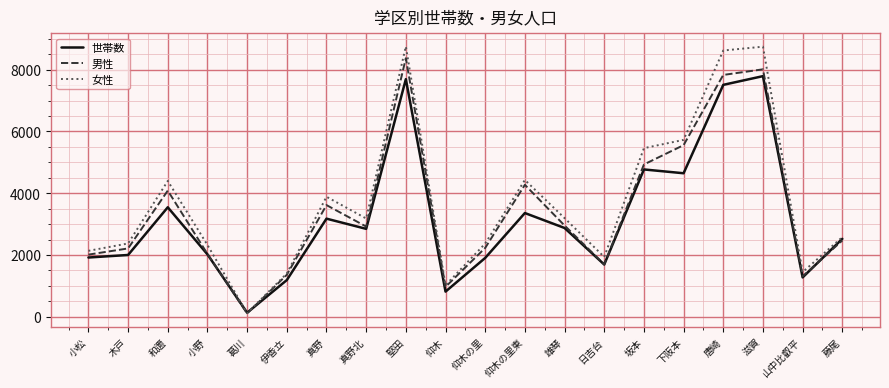

At which label does 女性 first exceed 3181?

和邇